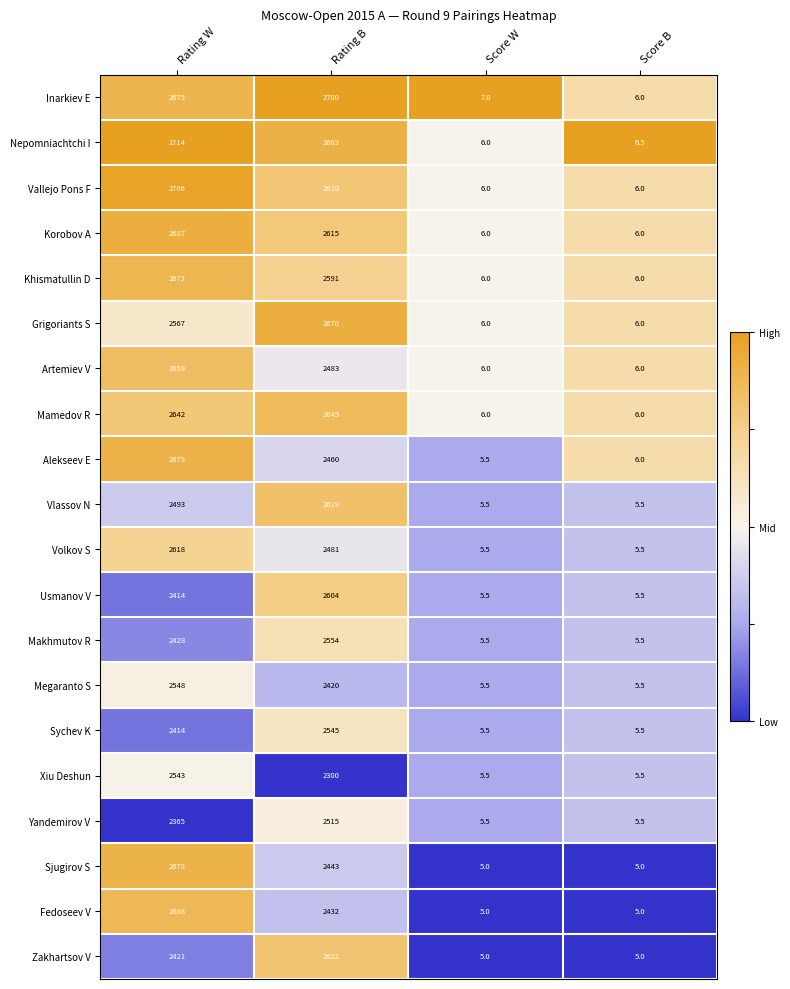

What is the difference between the second highest and second lowest values in the Korobov A series?

2609.0